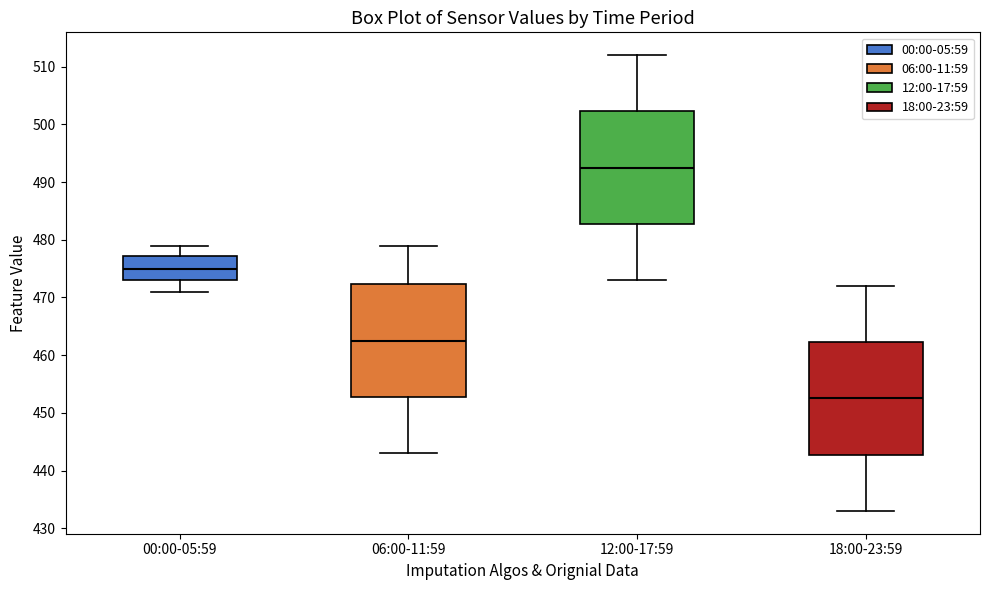

Reading left to right, transcribe this box plot: for each box, give where its median line is, the range the box spans, and where its two whiskers end, as read against the y-axis. The values are not printed on the chart, so give them approximately, as read against the axis.

00:00-05:59: median 475, box 473 to 477, whiskers 471 to 479
06:00-11:59: median 463, box 453 to 472, whiskers 443 to 479
12:00-17:59: median 493, box 483 to 502, whiskers 473 to 512
18:00-23:59: median 453, box 443 to 462, whiskers 433 to 472